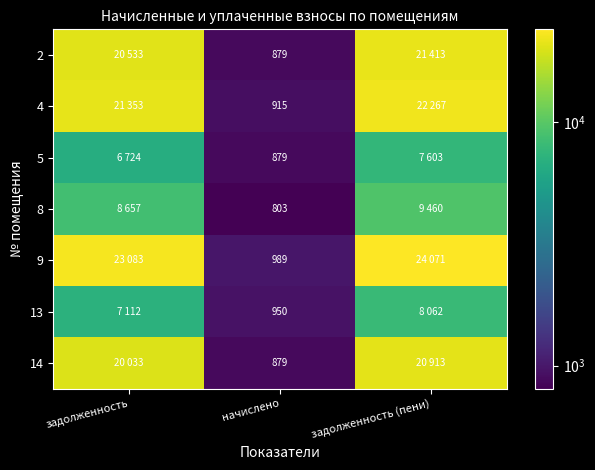

Count the number of data series in this chart.

7